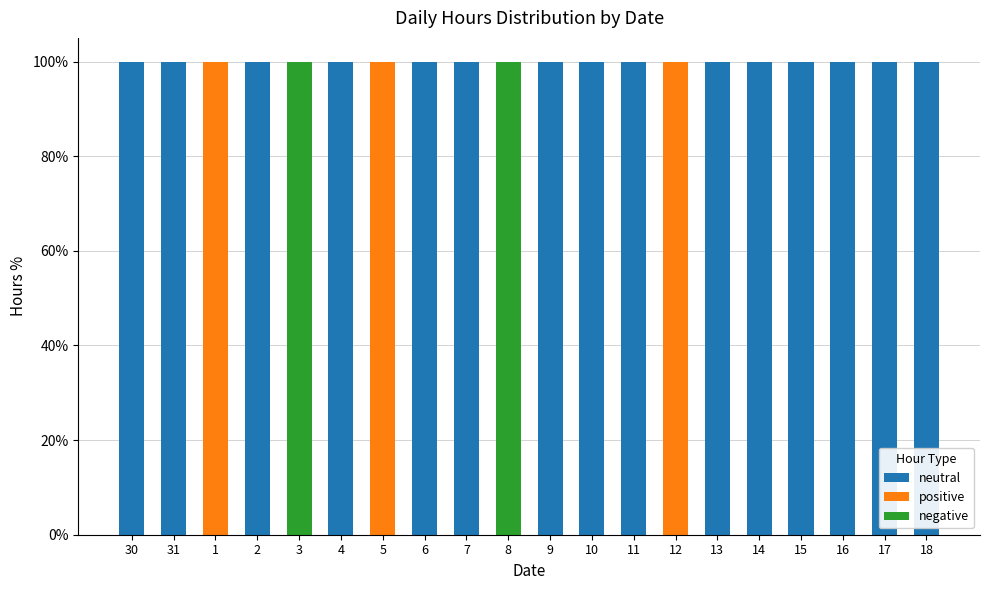

The value of neutral at 6 is 64. True or false?

False